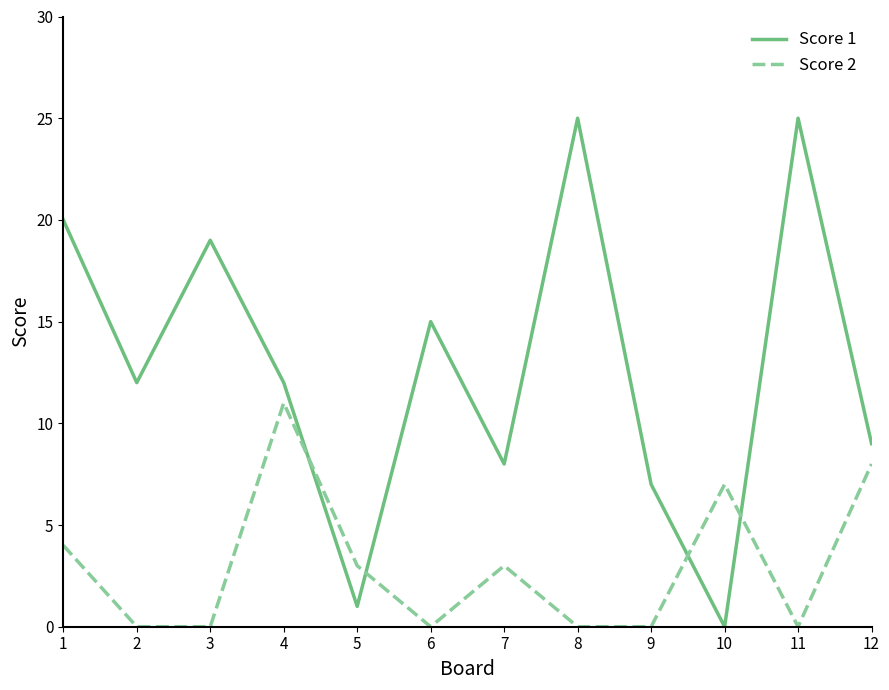

What is the greatest value displayed?

25